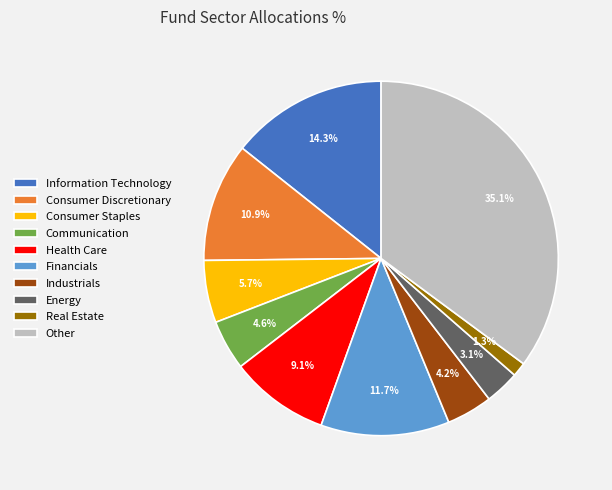

Count the number of slices in the pie.

10